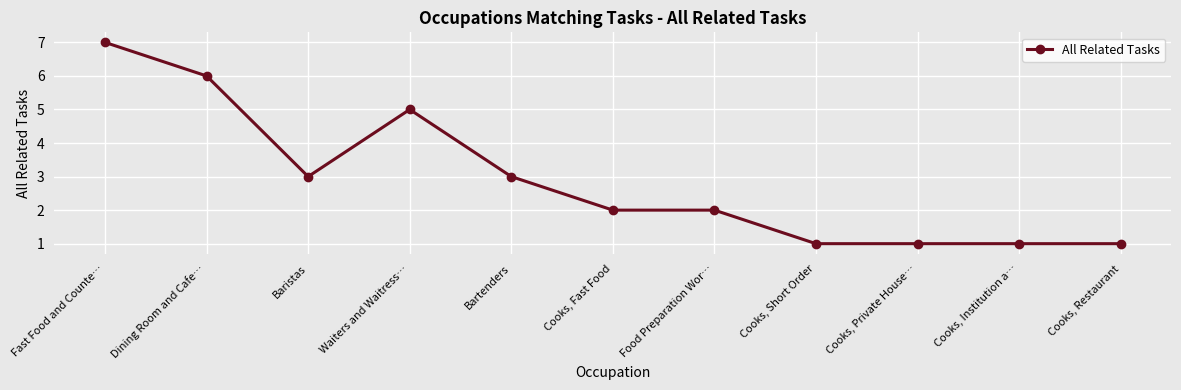

What is the ratio of the value at Waiters and Waitress… to the value at Cooks, Private House…?

5.0